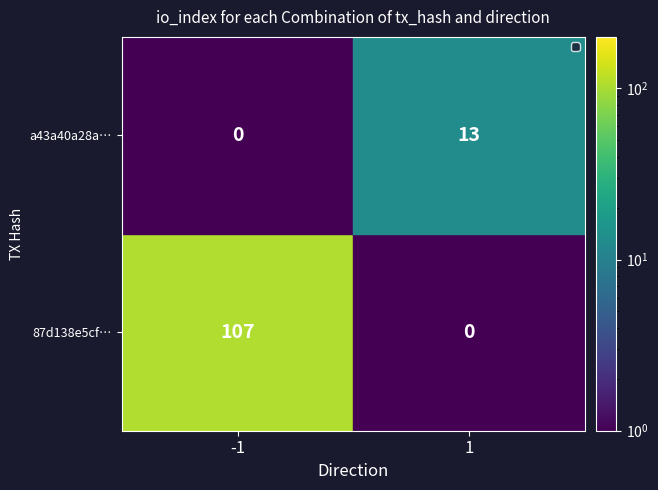

Is it true that 87d138e5cf… equals 0 at 1?

True